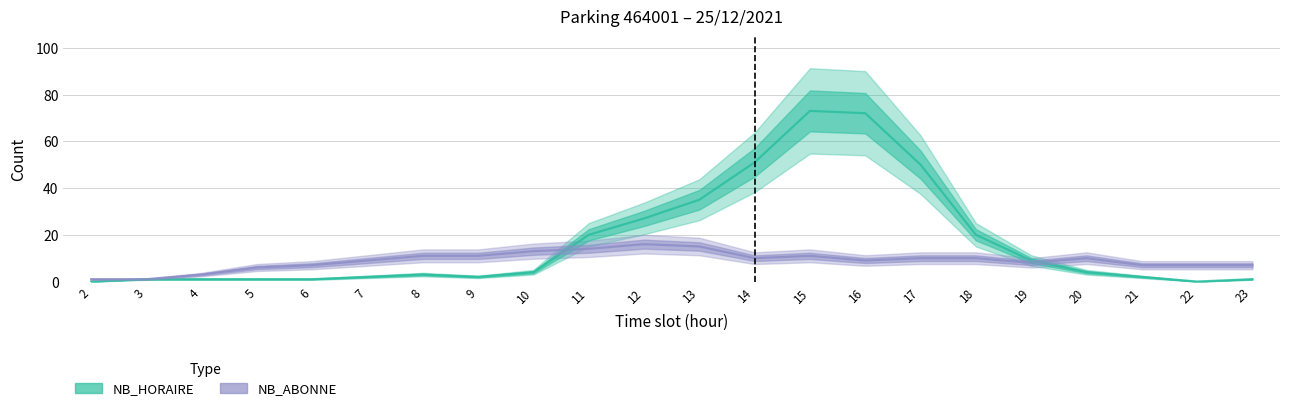

Where is the first local maximum for NB_ABONNE?

12